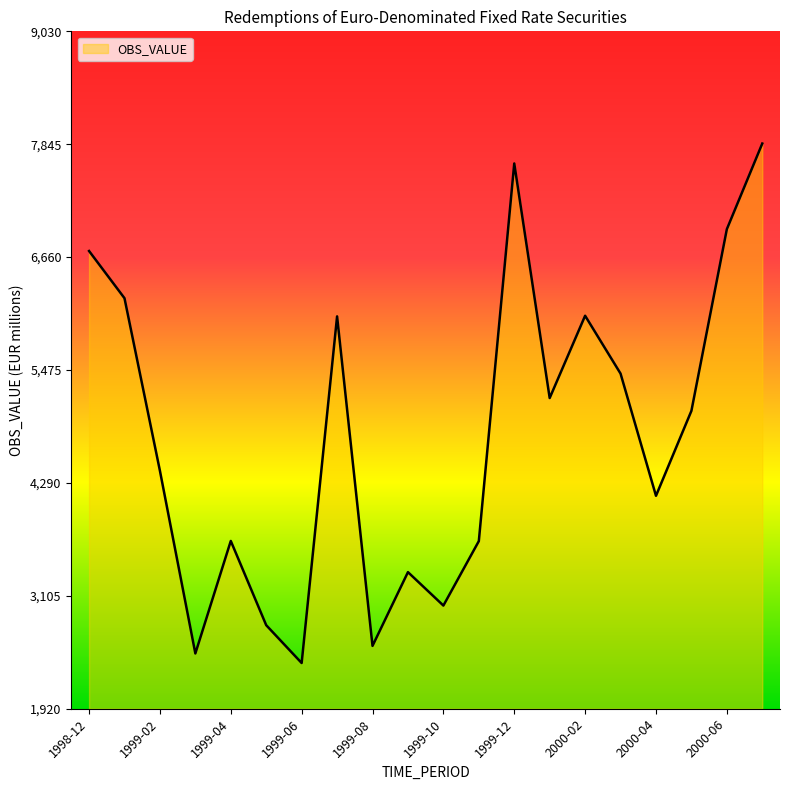

How many series are shown in this chart?

1